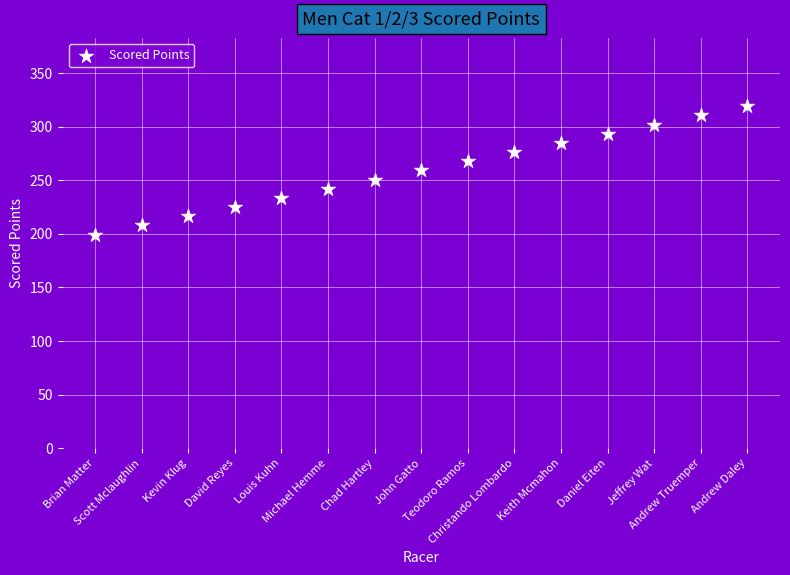

What is the range of Y values (max minus min)?

119.7